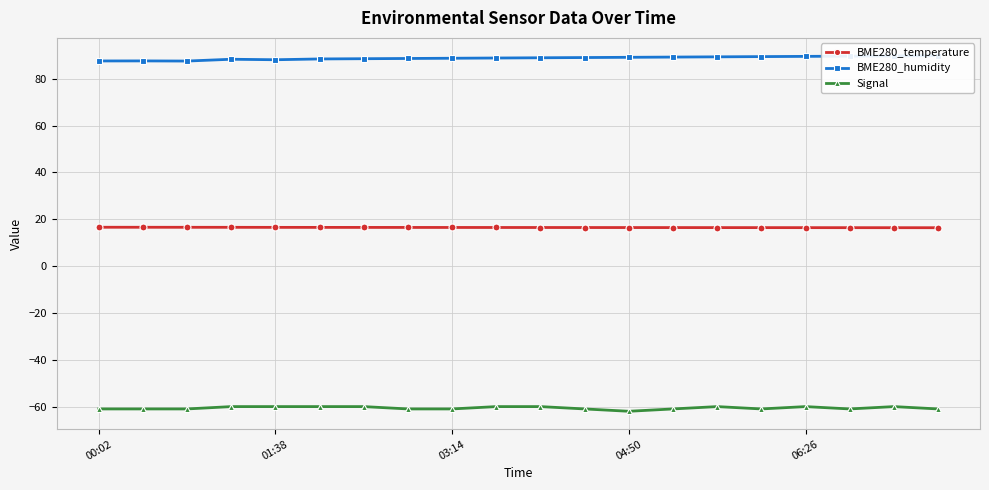

What is the sum of all Signal values?

-1212.0